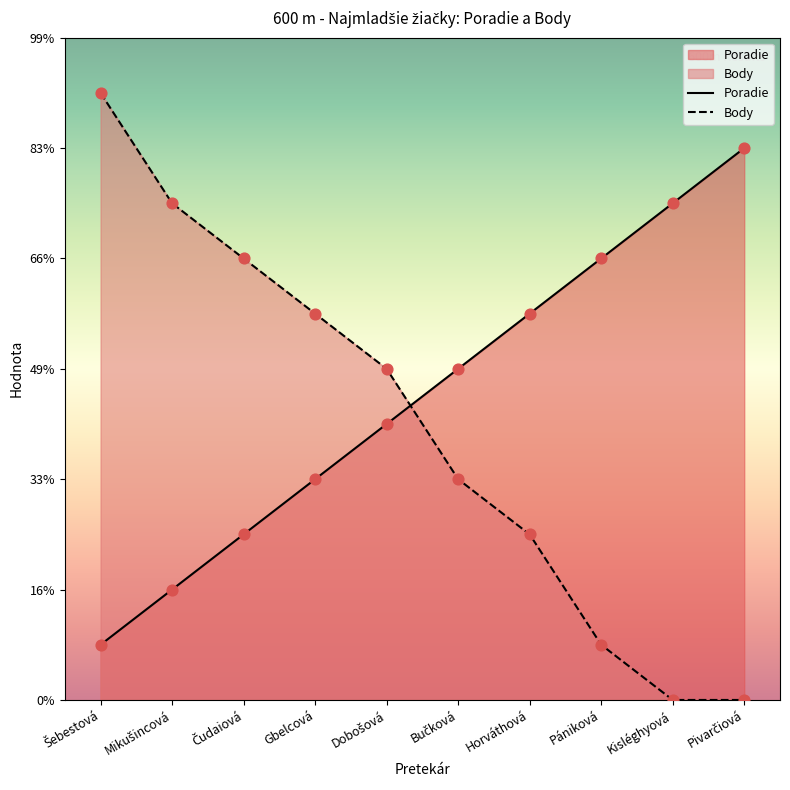

Which series contains the lowest Y value?

Body